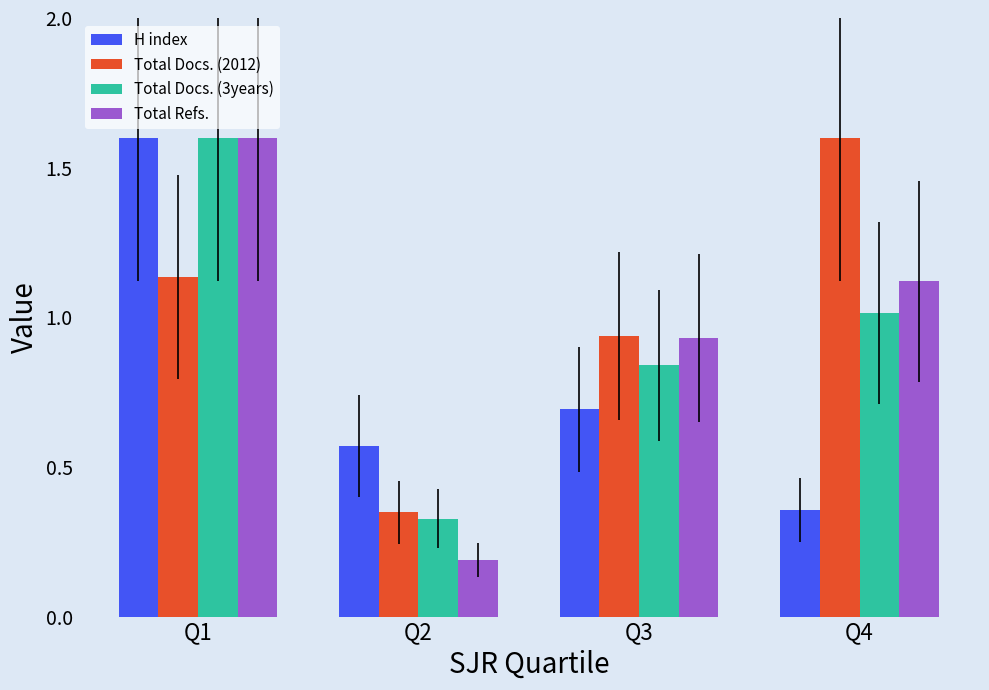

Where is Total Refs. nearest to the value 0?

Q2